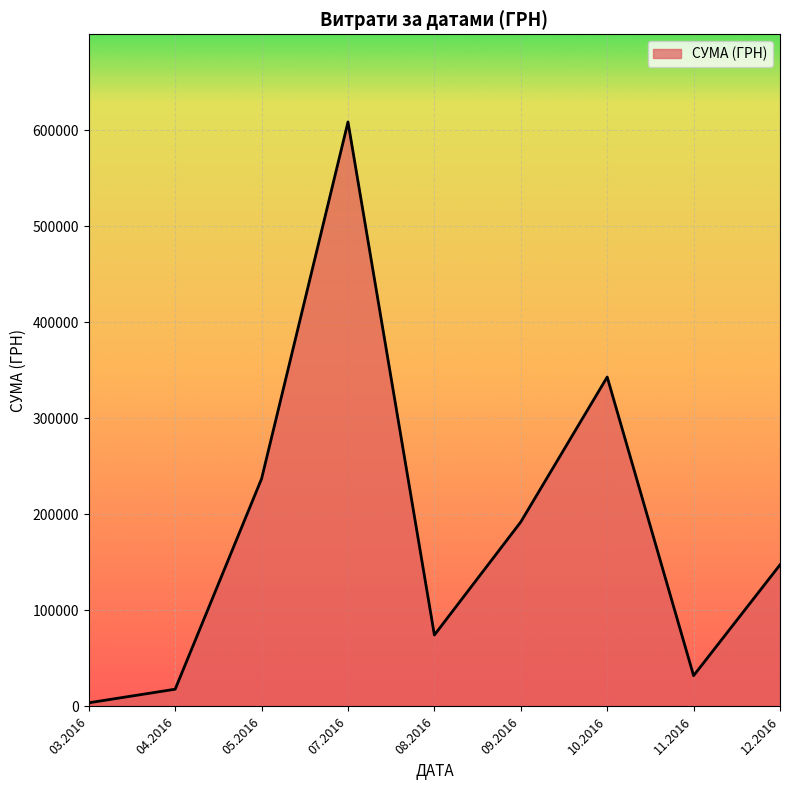

How many distinct data groups are displayed?

1